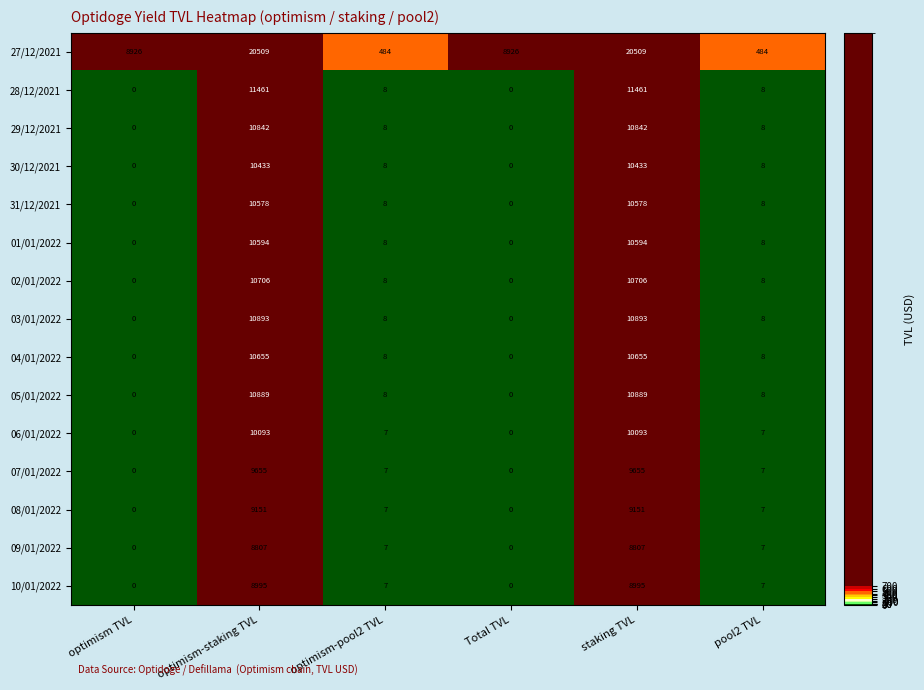

What is the spread (max minus min) of values at pool2 TVL?

477